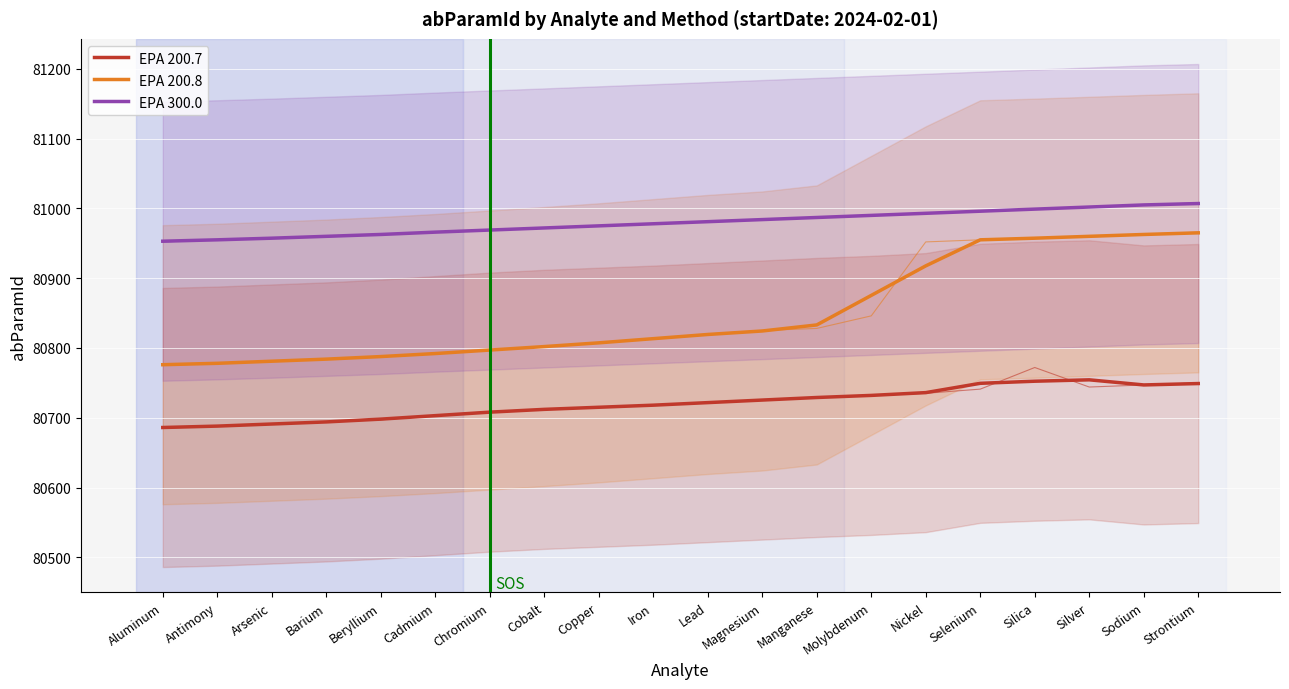

What is the label of the 19th point from the left?

Sodium